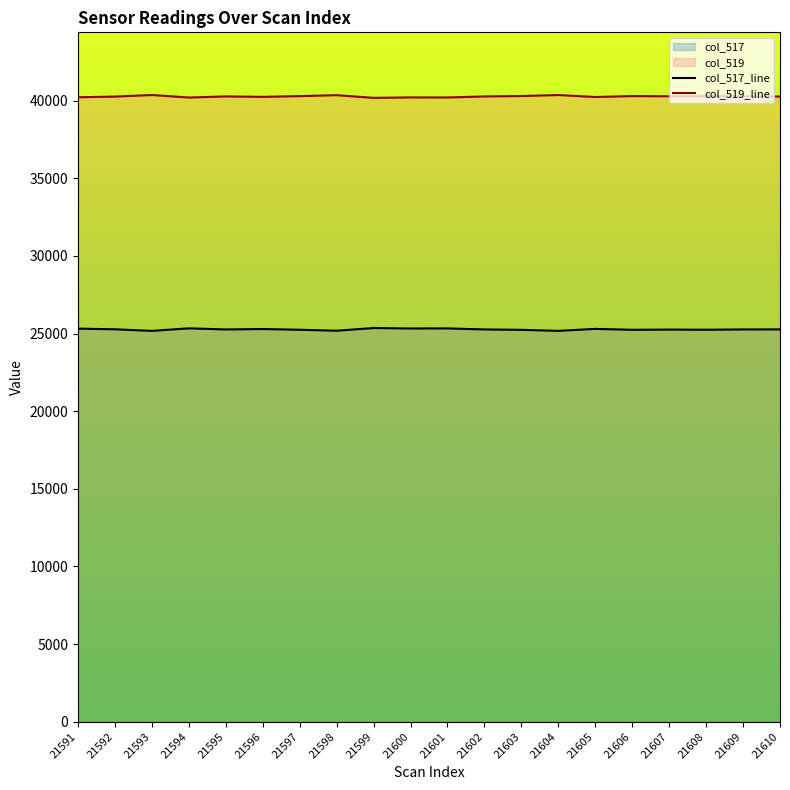

How many interior local valleys does the col_517_line series have?

7